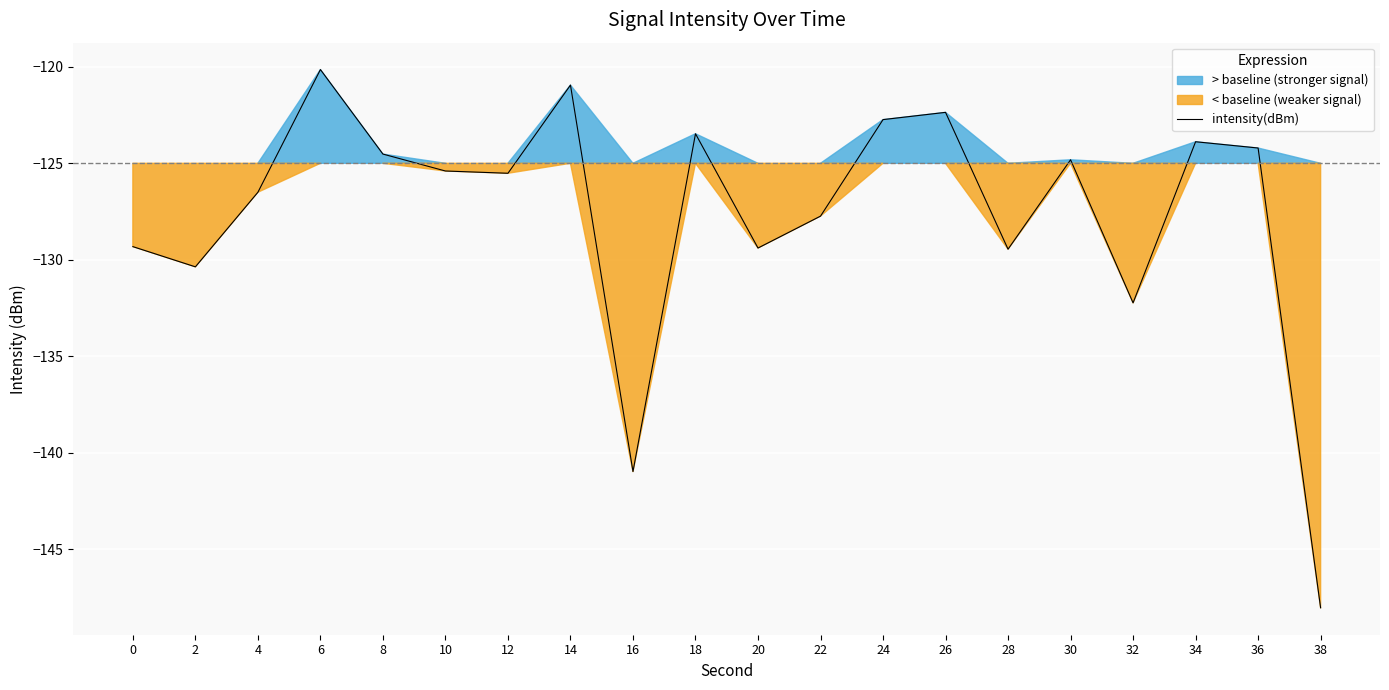

At which category does the data reach its first local valley?

2